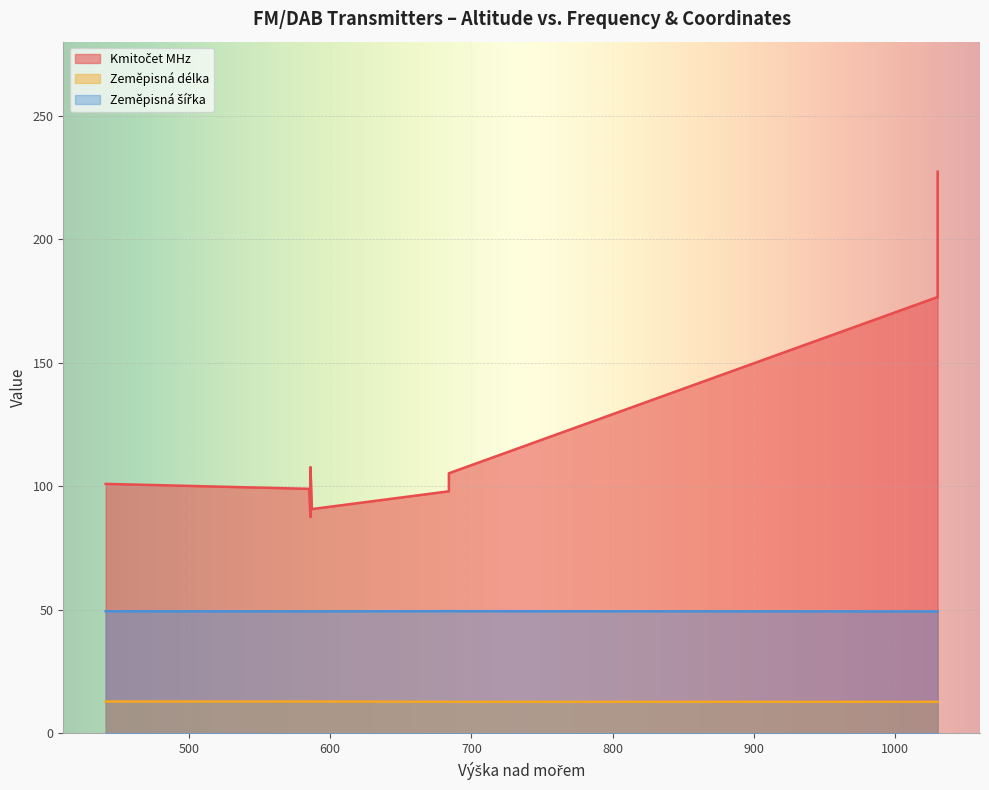

What is the value of the Zeměpisná délka point at the 4th from the left?

12.9